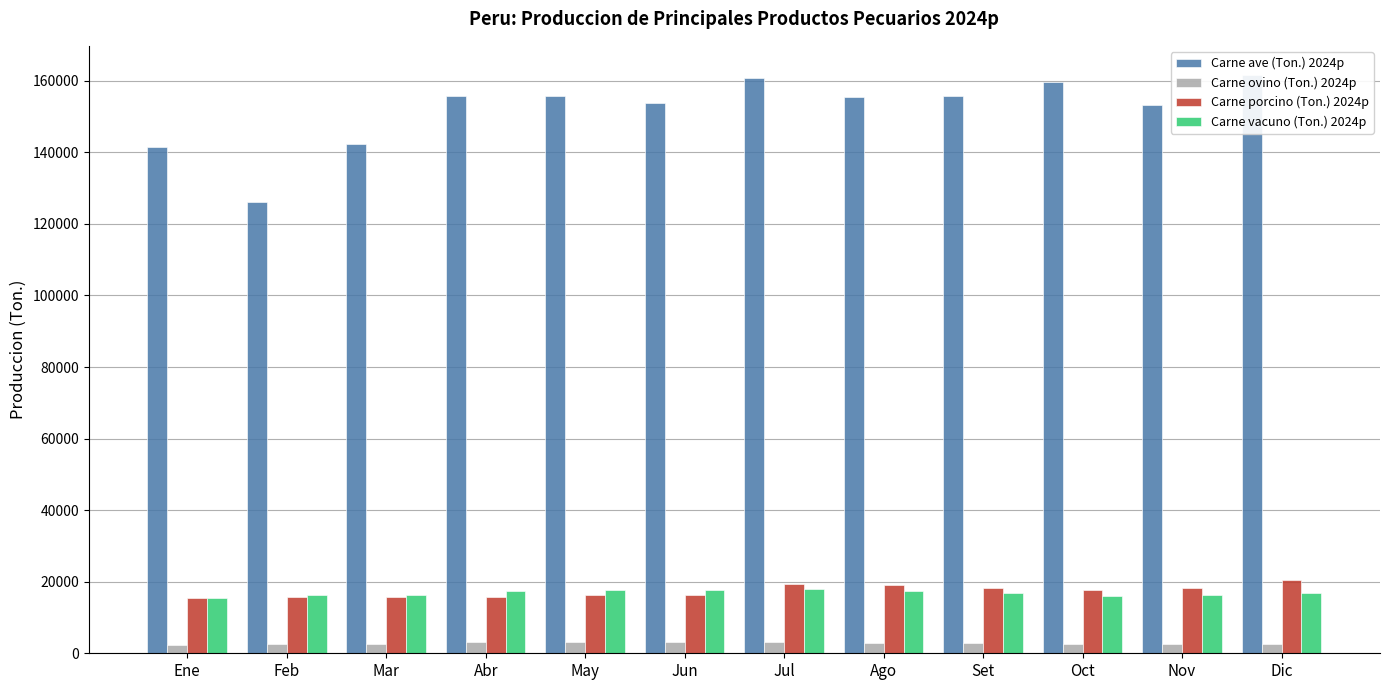

At which label is Carne porcino (Ton.) 2024p closest to 17963?

Nov